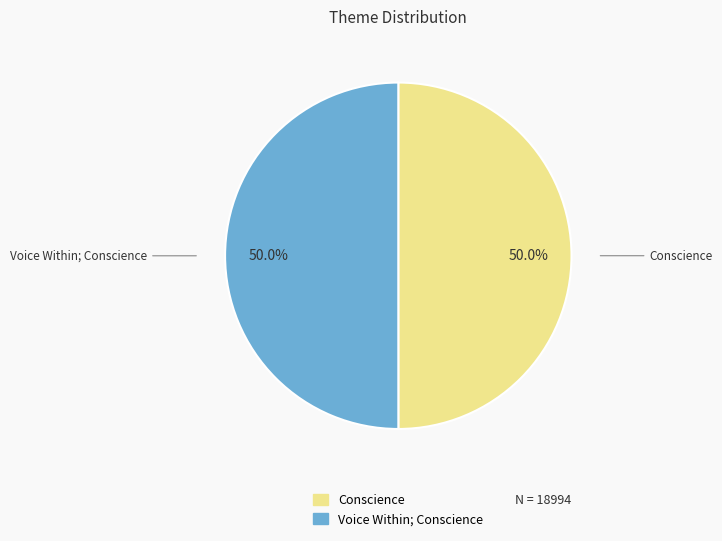

How many slices are in this pie chart?

2